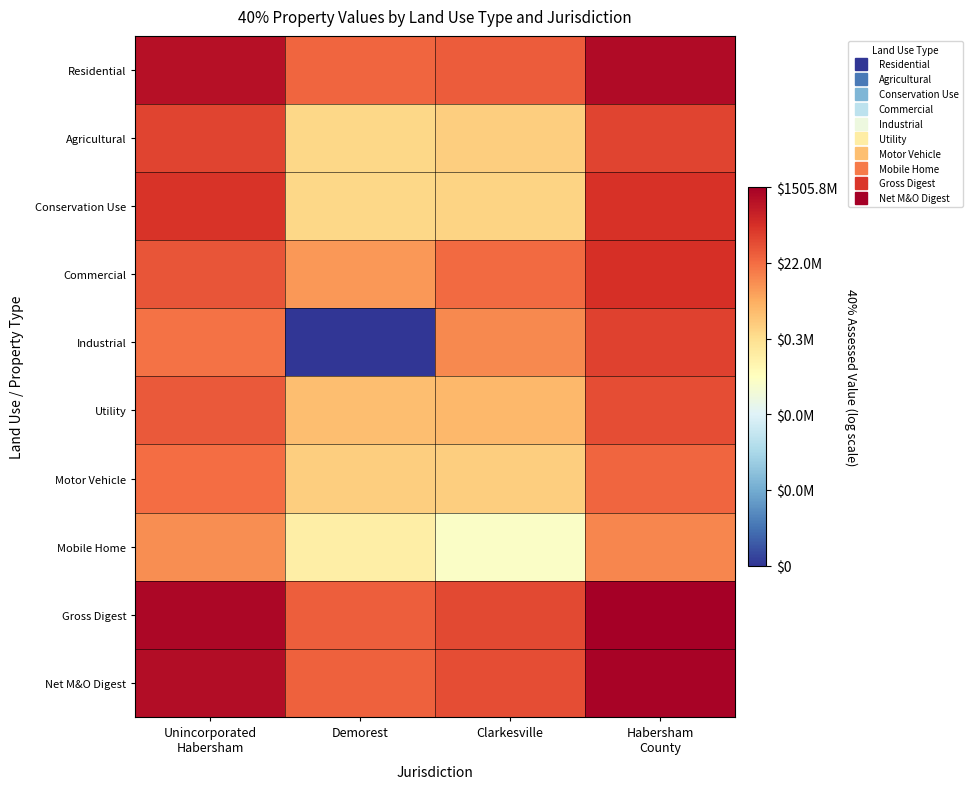

List the series in order of their peak value, lowest first.

Mobile Home, Motor Vehicle, Utility, Agricultural, Industrial, Conservation Use, Commercial, Residential, Net M&O Digest, Gross Digest